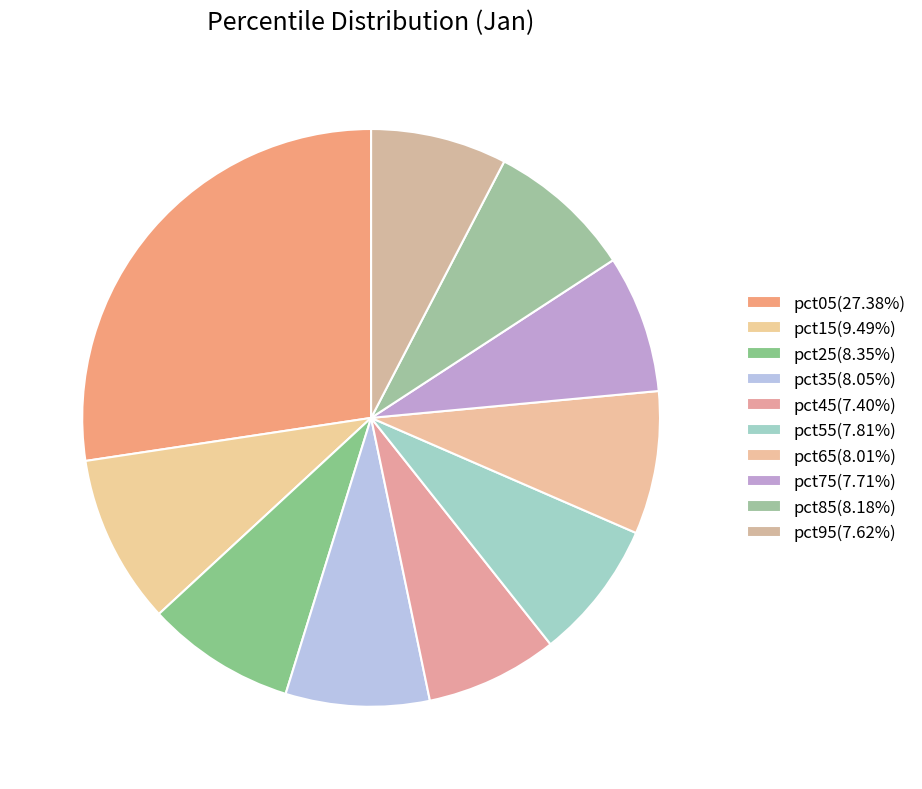

Does pct25 account for over 50% of the chart?

No